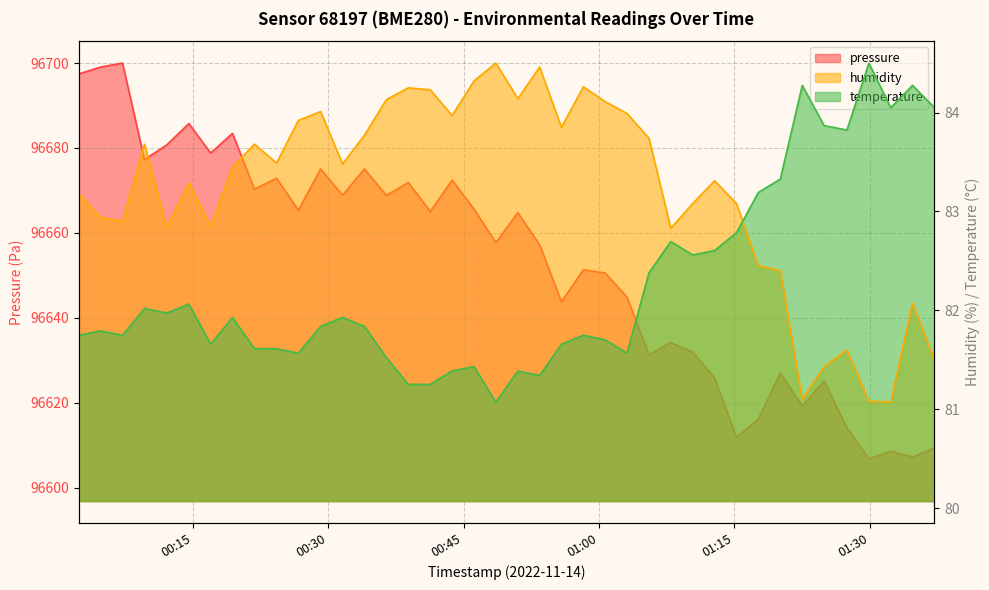

True or false: humidity and pressure intersect in this chart.

False